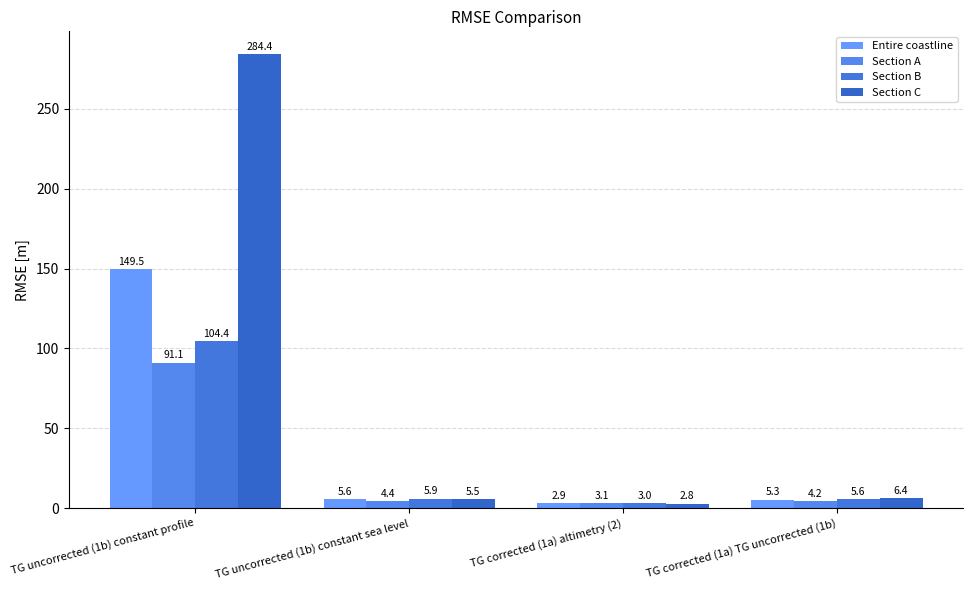

At which label does Section A reach its peak?

TG uncorrected (1b) constant profile